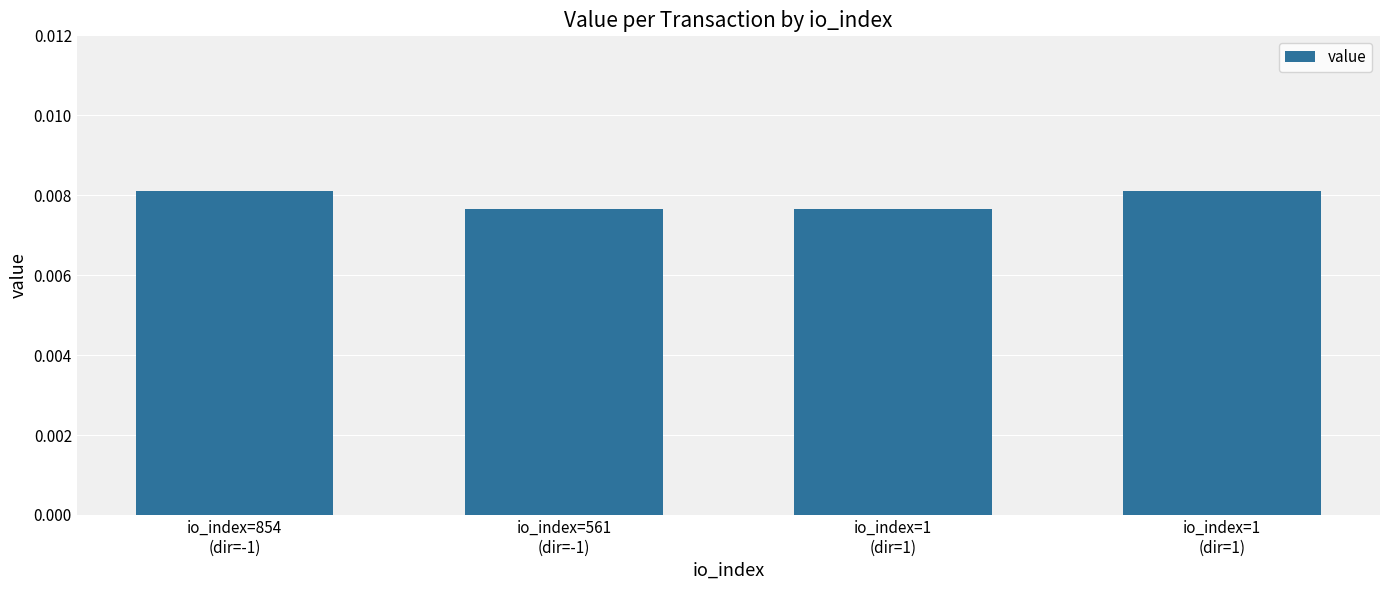

The value at io_index=854
(dir=-1) is 0.0. True or false?

True